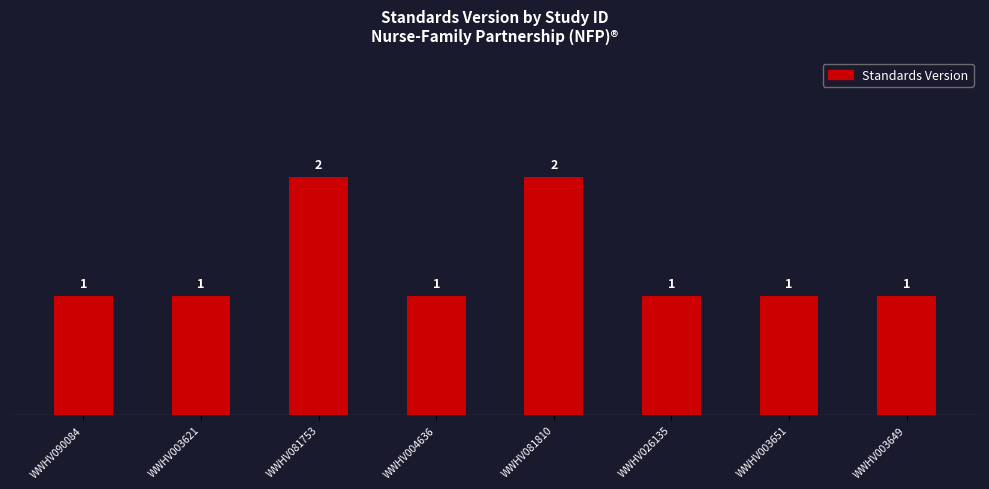

What is the label of the 7th bar from the right?

WWHV003621